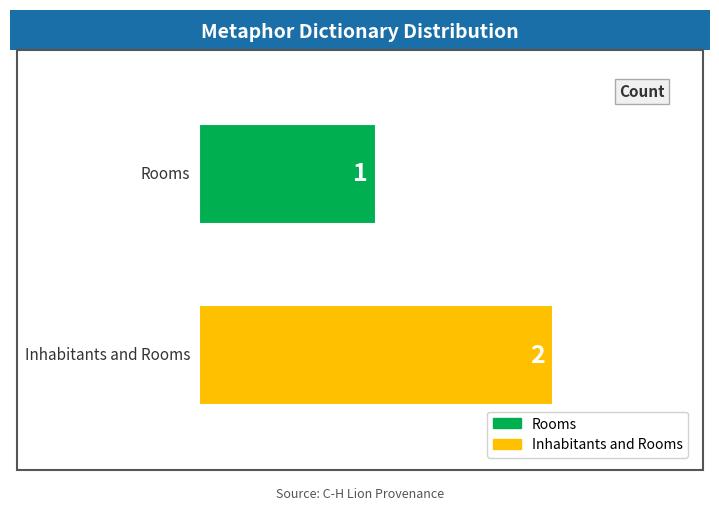

What is the label of the 2nd bar from the left?

Inhabitants and Rooms